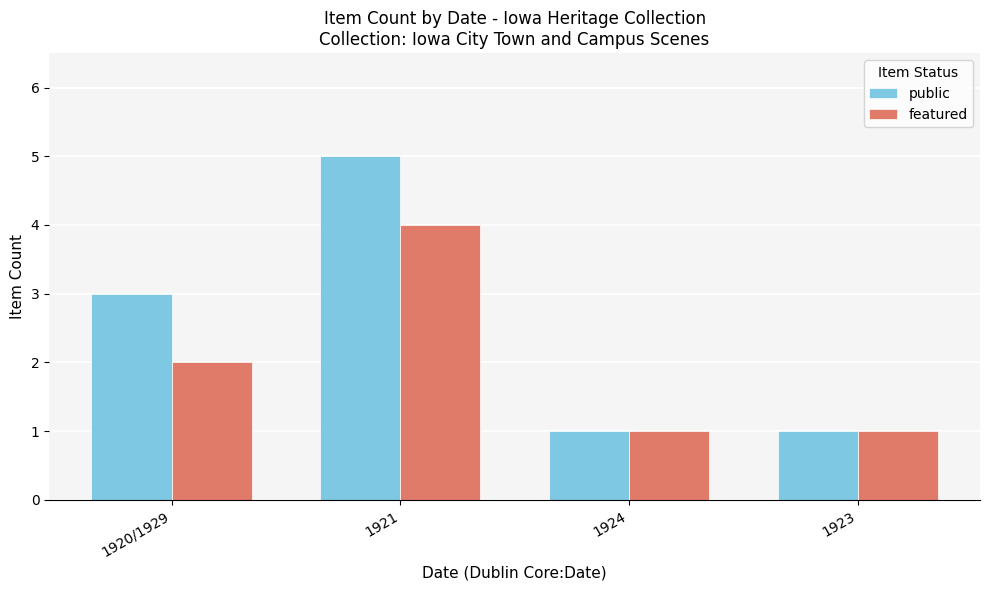

How many data points does each series have?

4